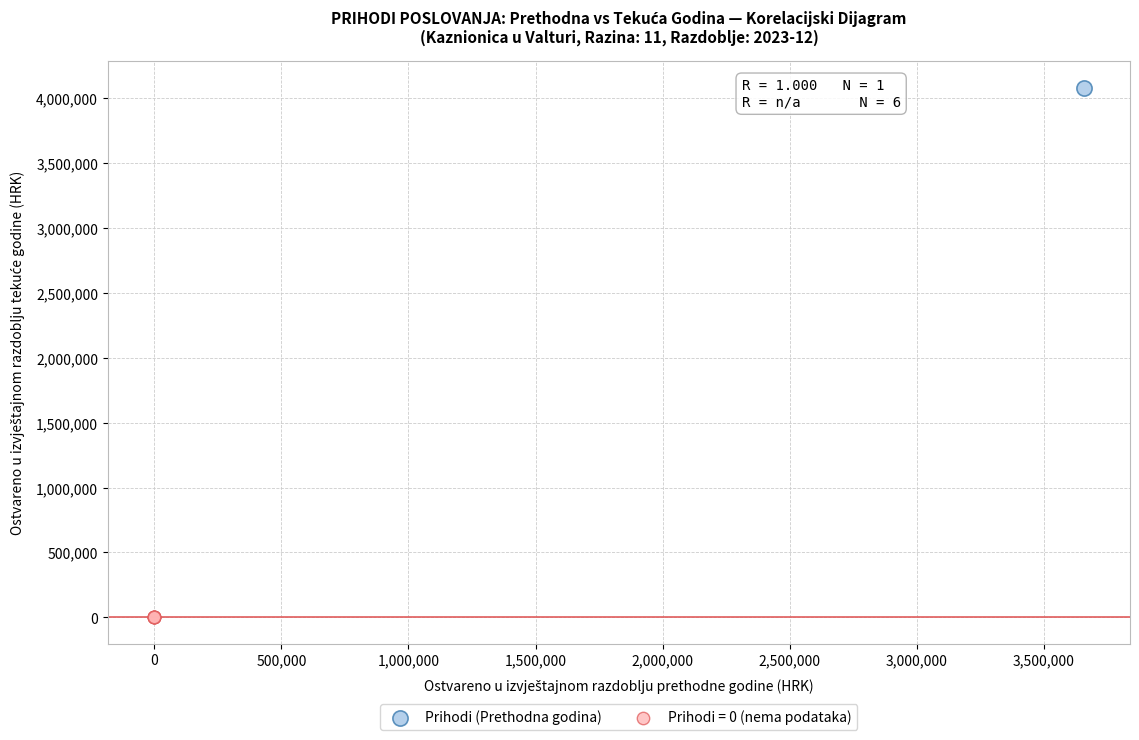

What are all the series names shown in the legend?

Prihodi (Prethodna godina), Prihodi = 0 (nema podataka)